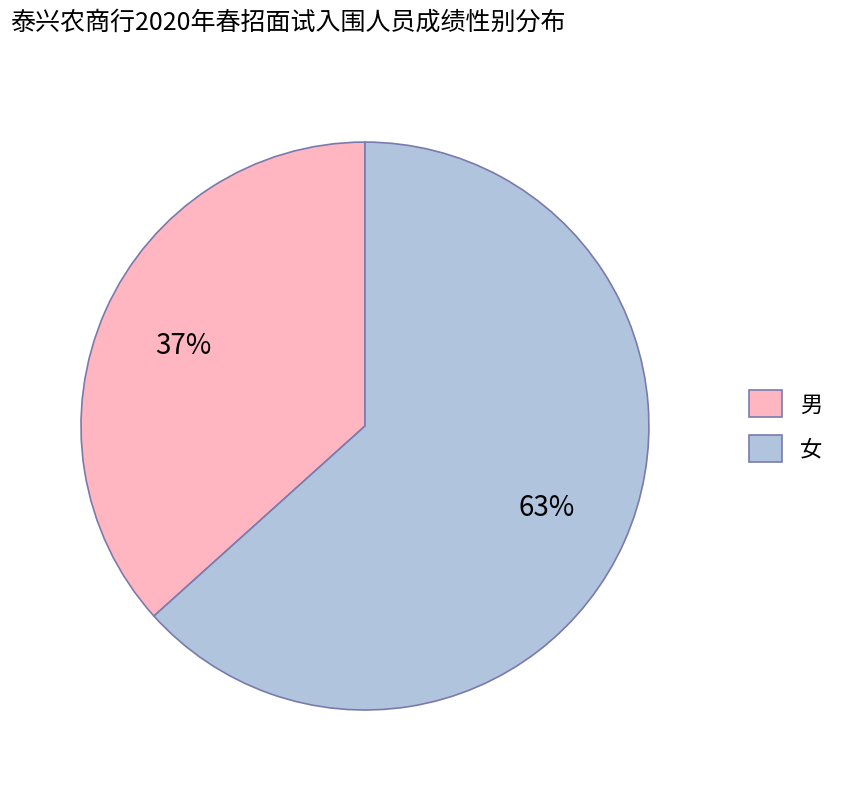

Rank the categories by value from lowest to highest.

男, 女